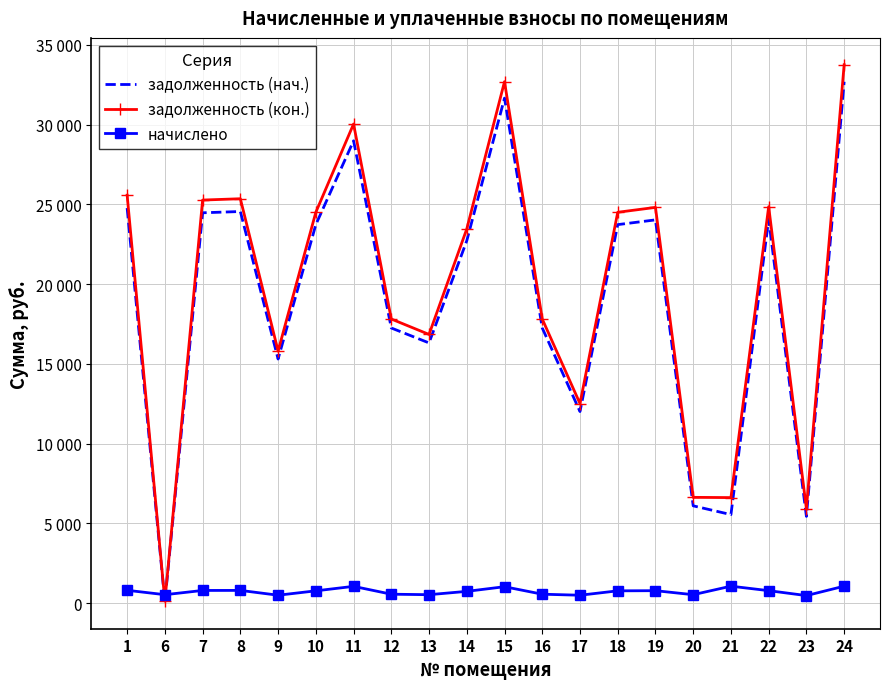

Which series changed the most between 9 and 22?

задолженность (кон.)